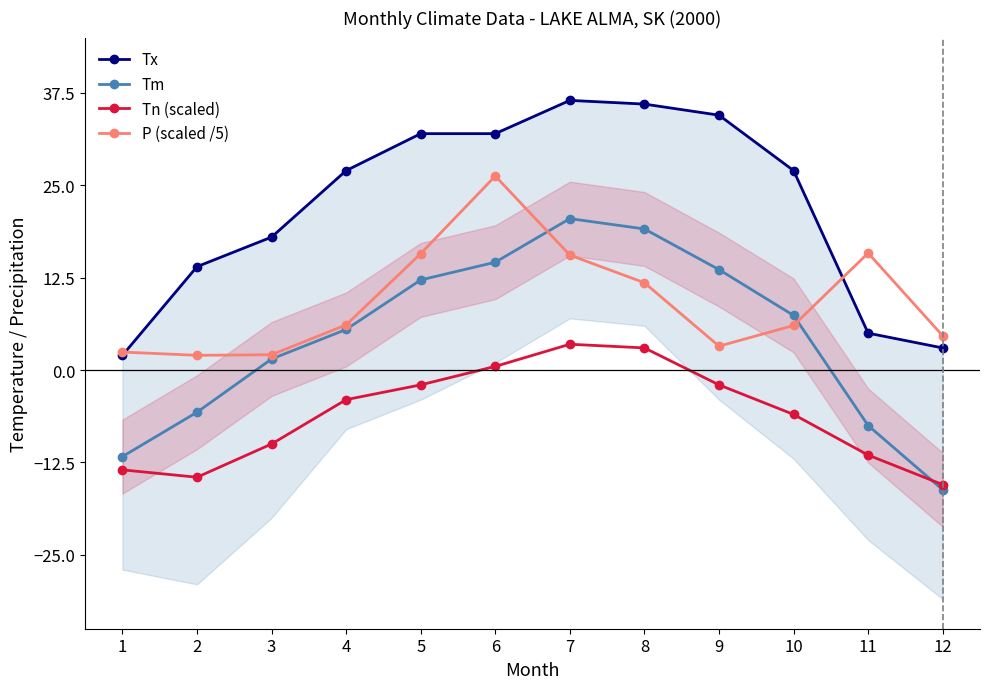

What is the sum of all Tx values?

267.0